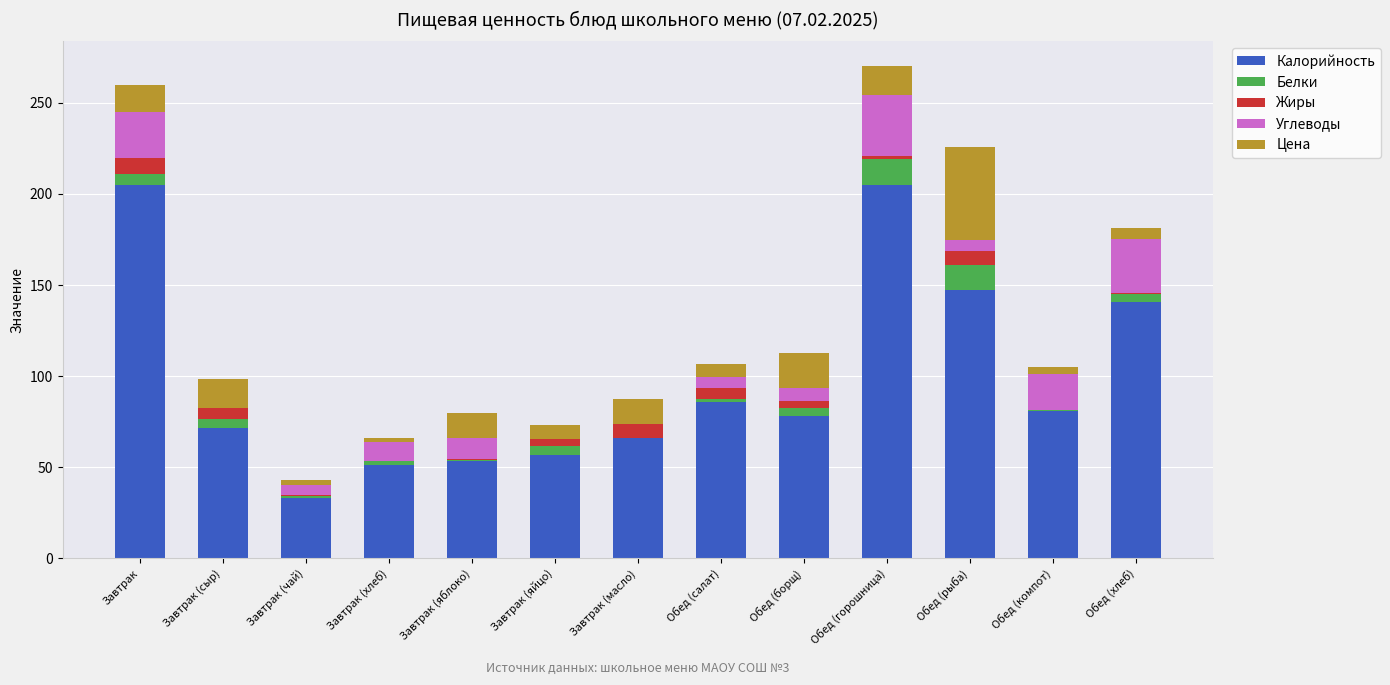

The value of Калорийность at Завтрак is 268.3. True or false?

False